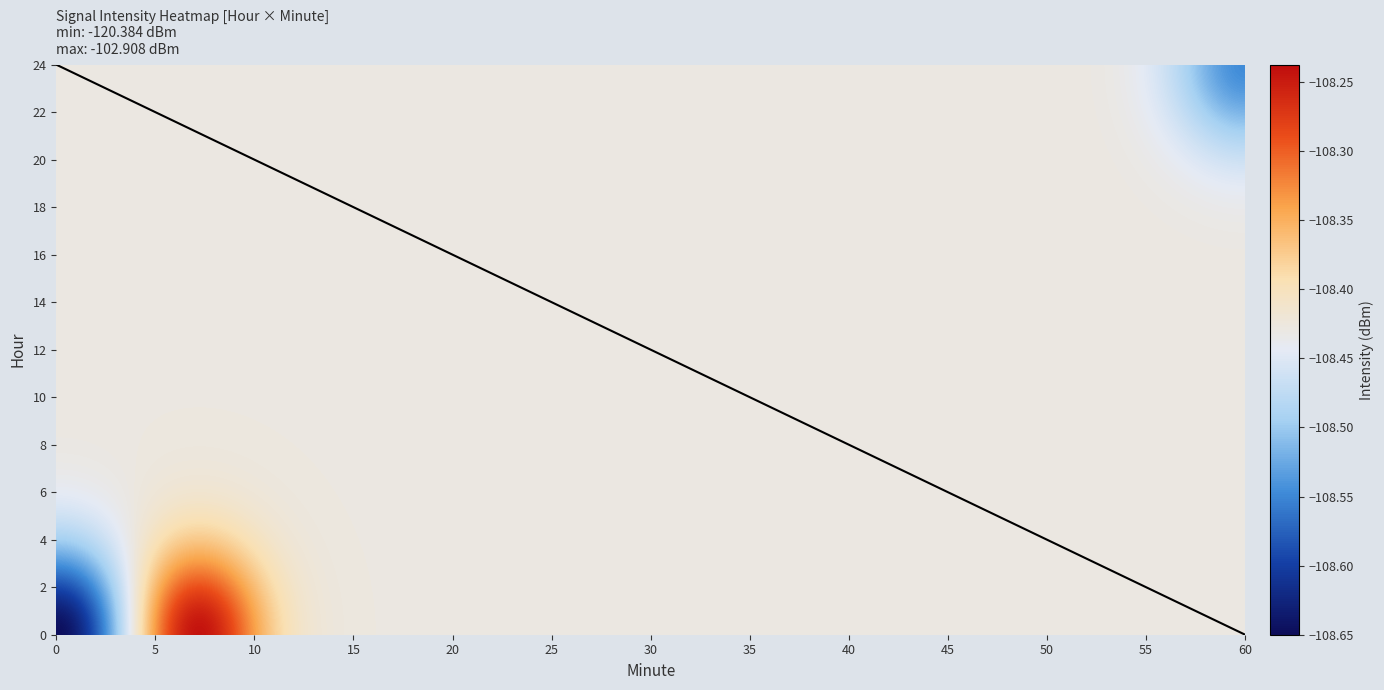

What is the greatest value displayed?

24.0